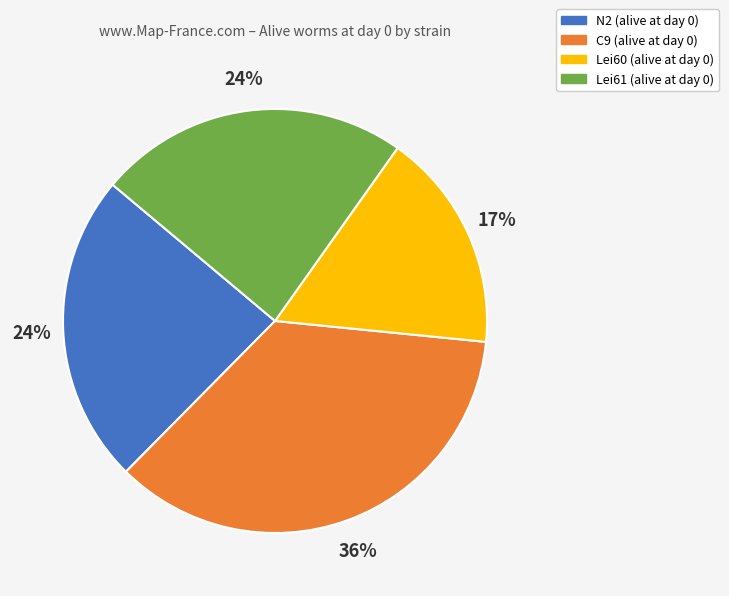

Does C9 represent more than half of the total?

No